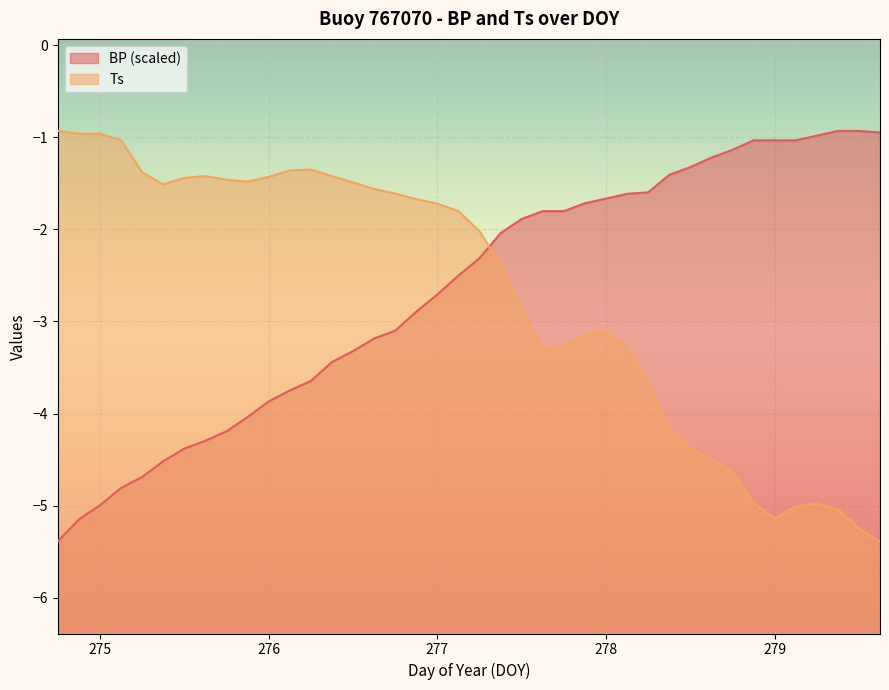

Between 279.125 and 276.125, which is larger?

279.125